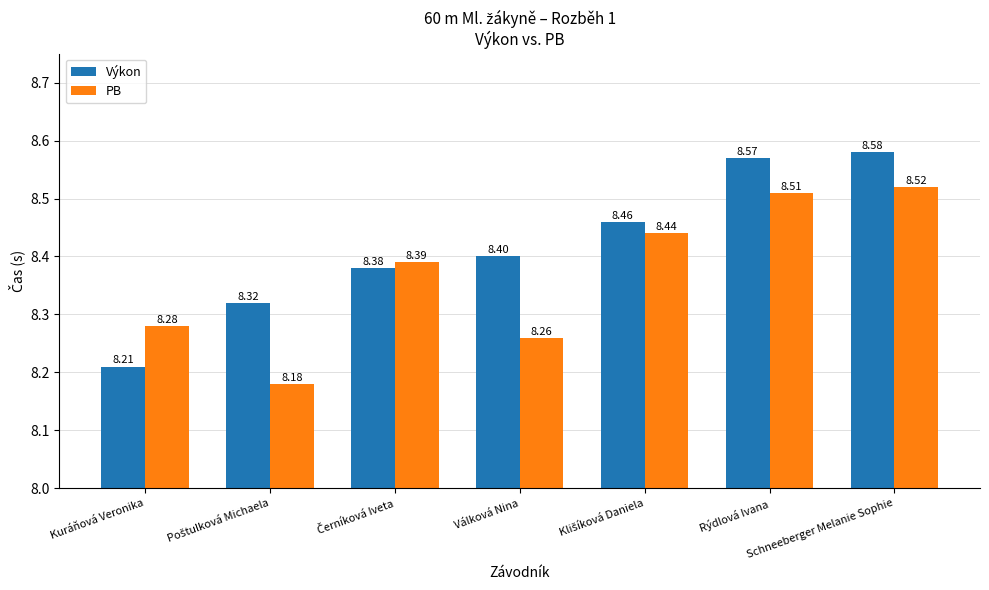

What is the difference between the maximum and minimum values in the Výkon series?

0.4